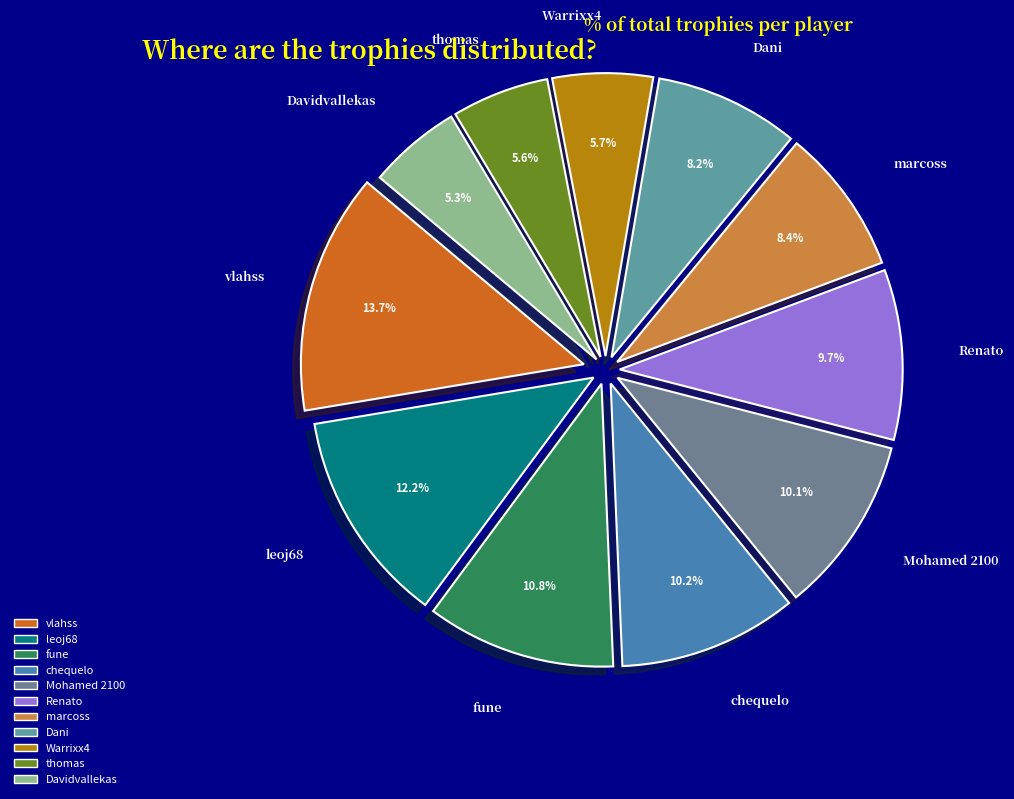

How many slices are in this pie chart?

11